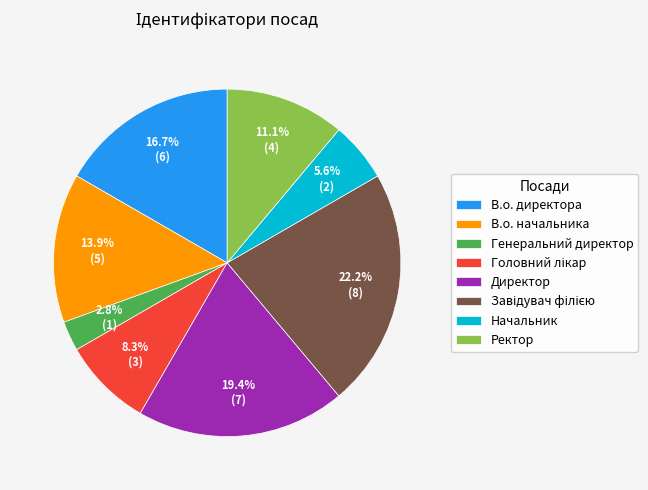

What is the smallest slice in the pie chart?

Генеральний директор